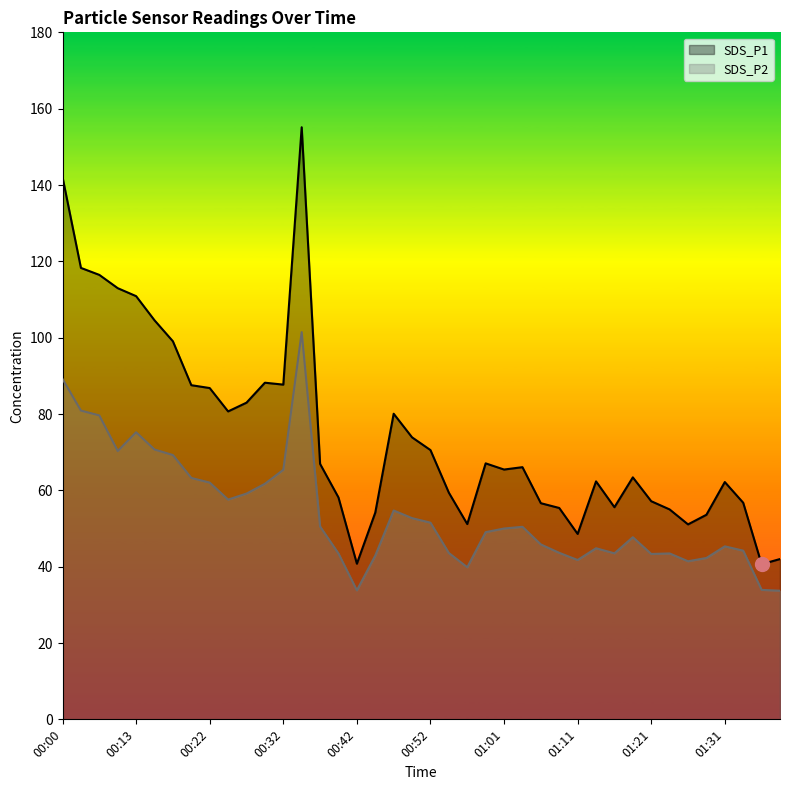

What is the label of the 40th point from the right?

00:00